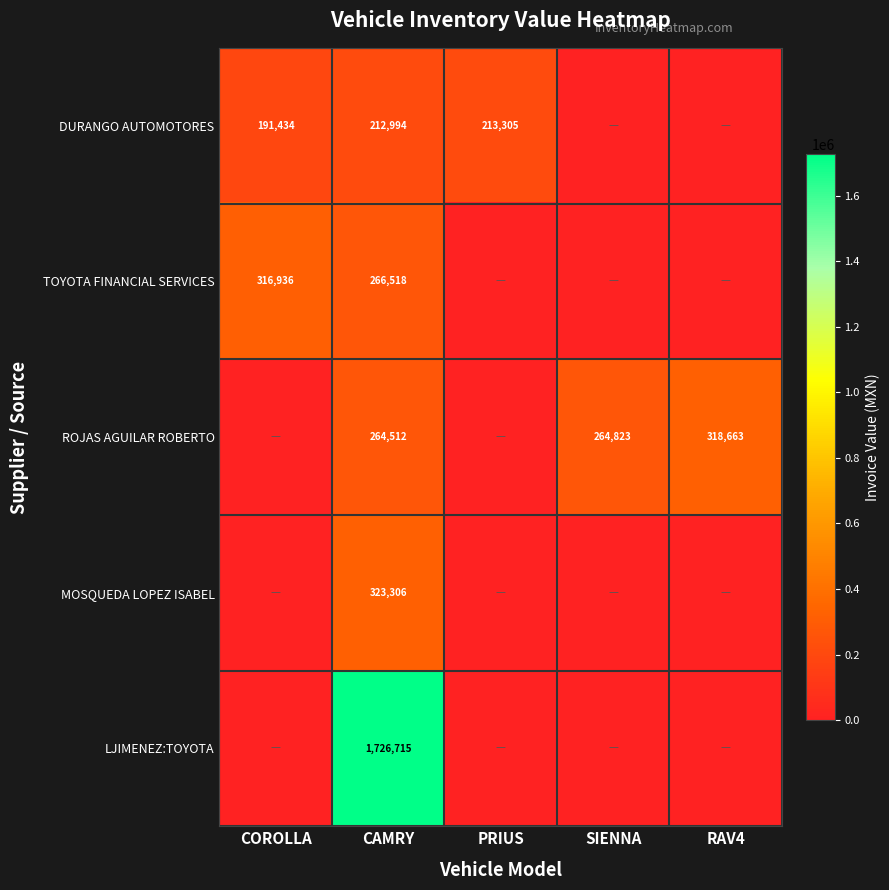

True or false: TOYOTA FINANCIAL SERVICES has a value of 439499 at COROLLA.

False